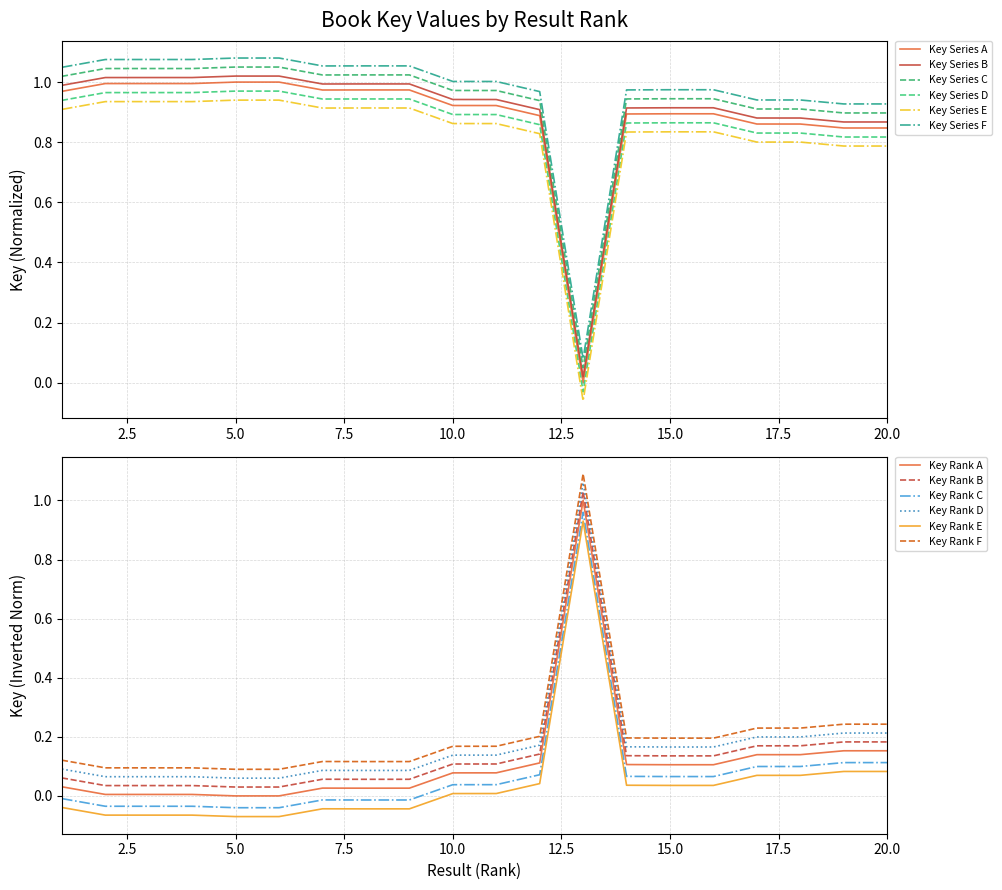

The Key (Board Books) series shows 1.3 at 10. True or false?

False